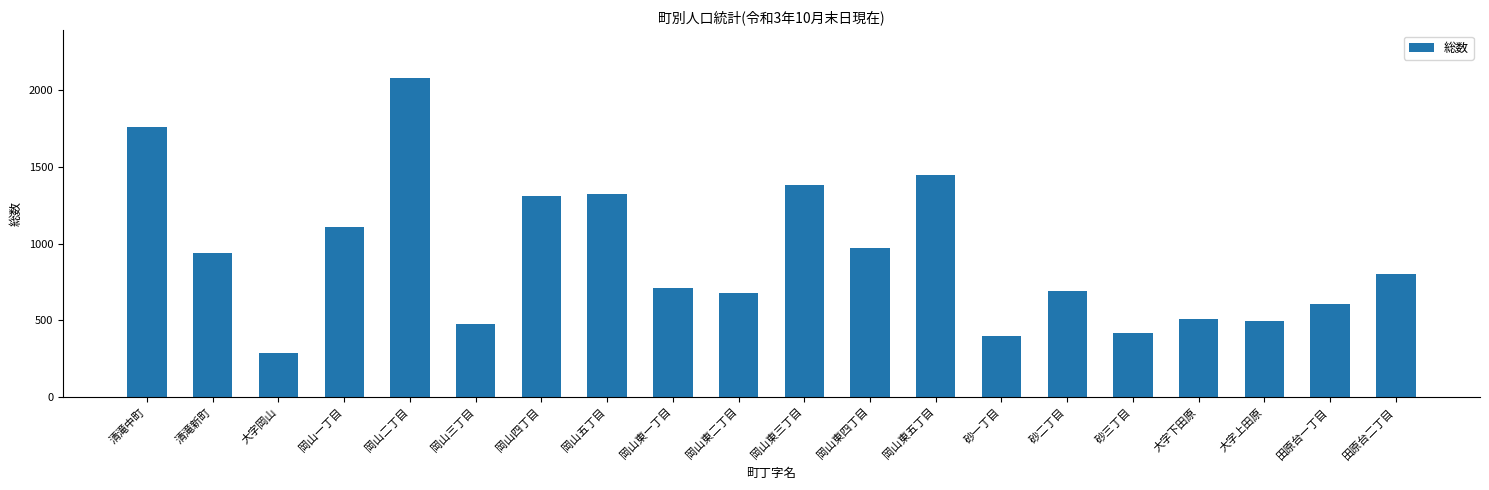

What is the greatest value displayed?

2077